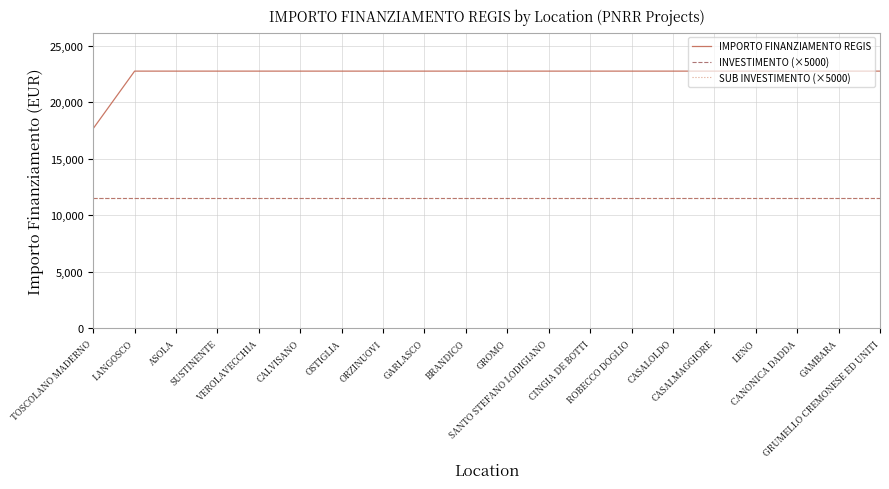

Is this an area chart (filled region under the line)?

No